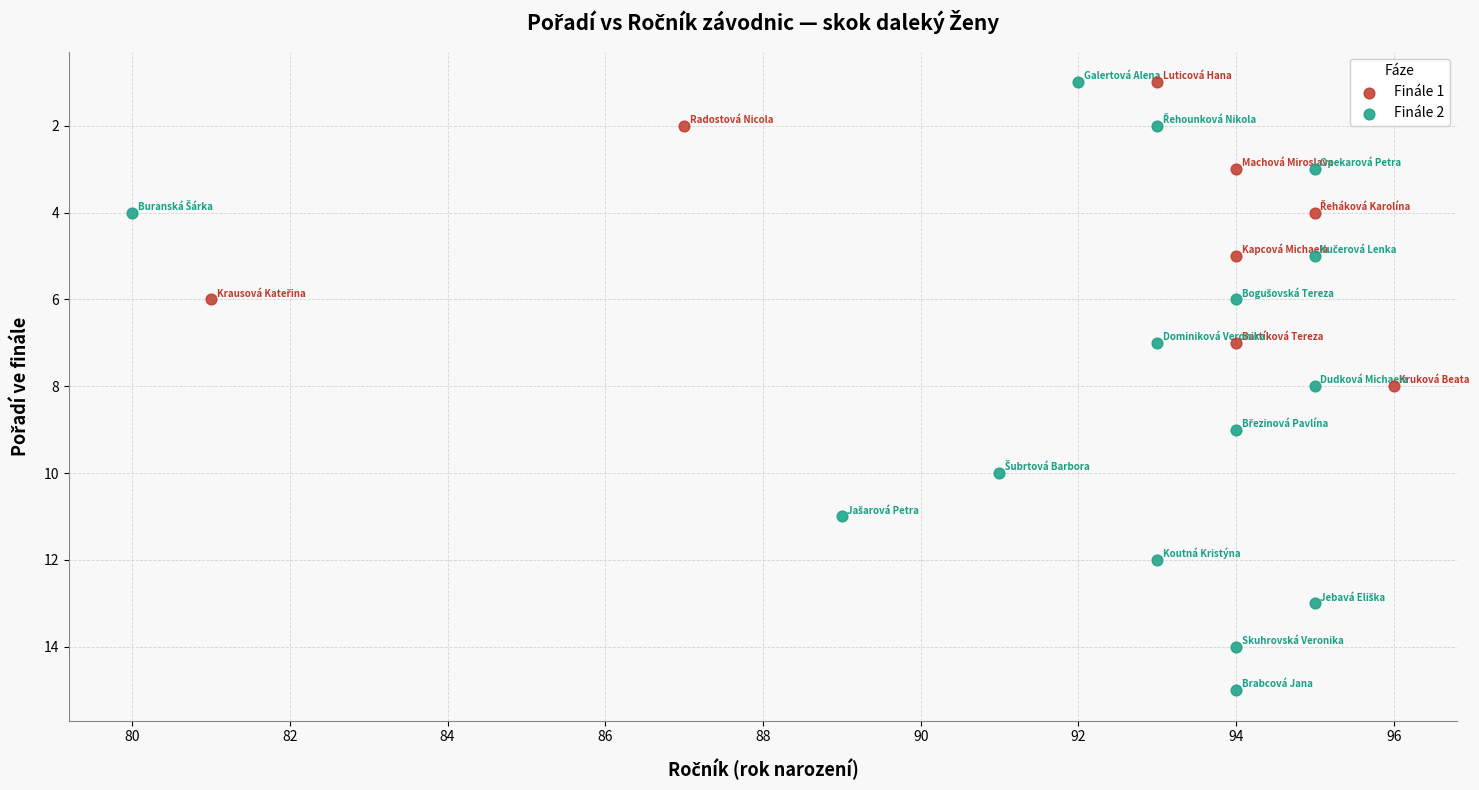

Which series contains the highest Y value?

Finále 2